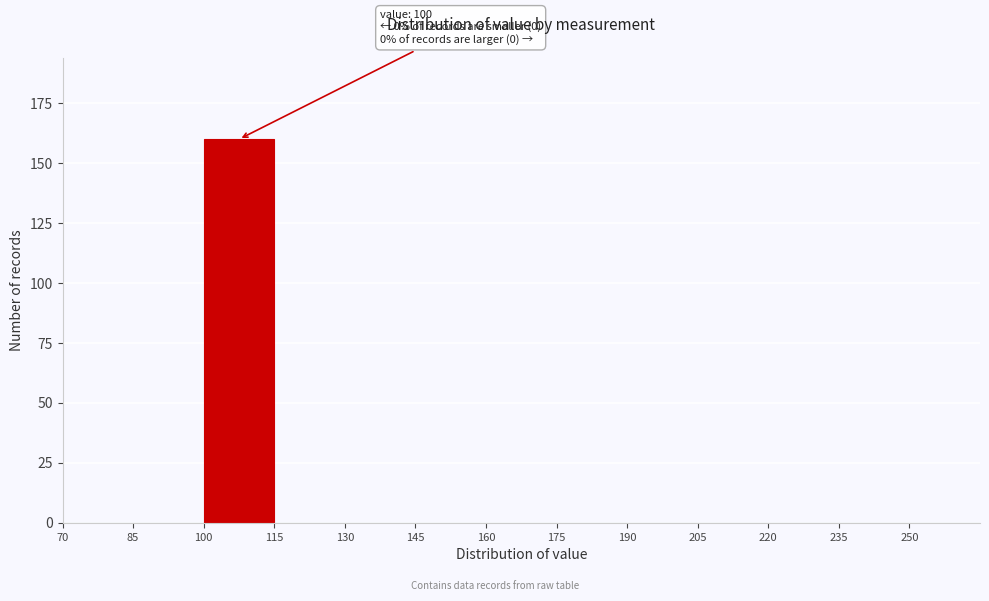

Which range on the x-axis has the tallest bar?

100 to 115